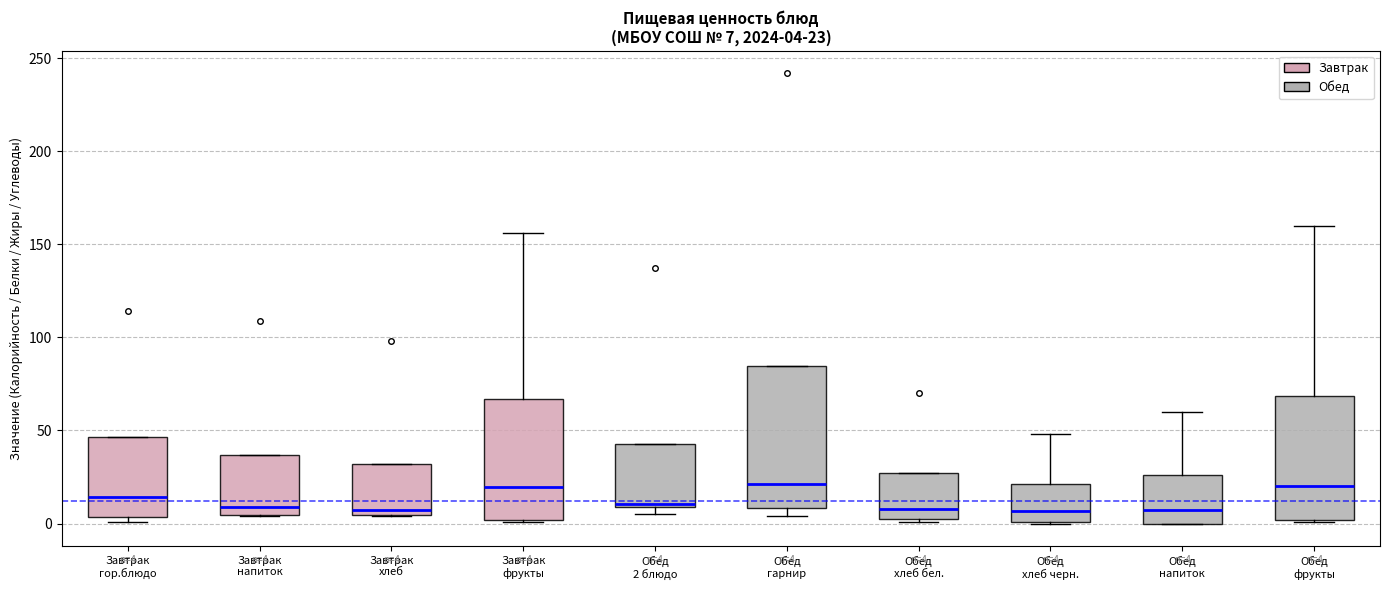

Which box is the tallest, from its lower edge to its upper edge?

Обед гарнир